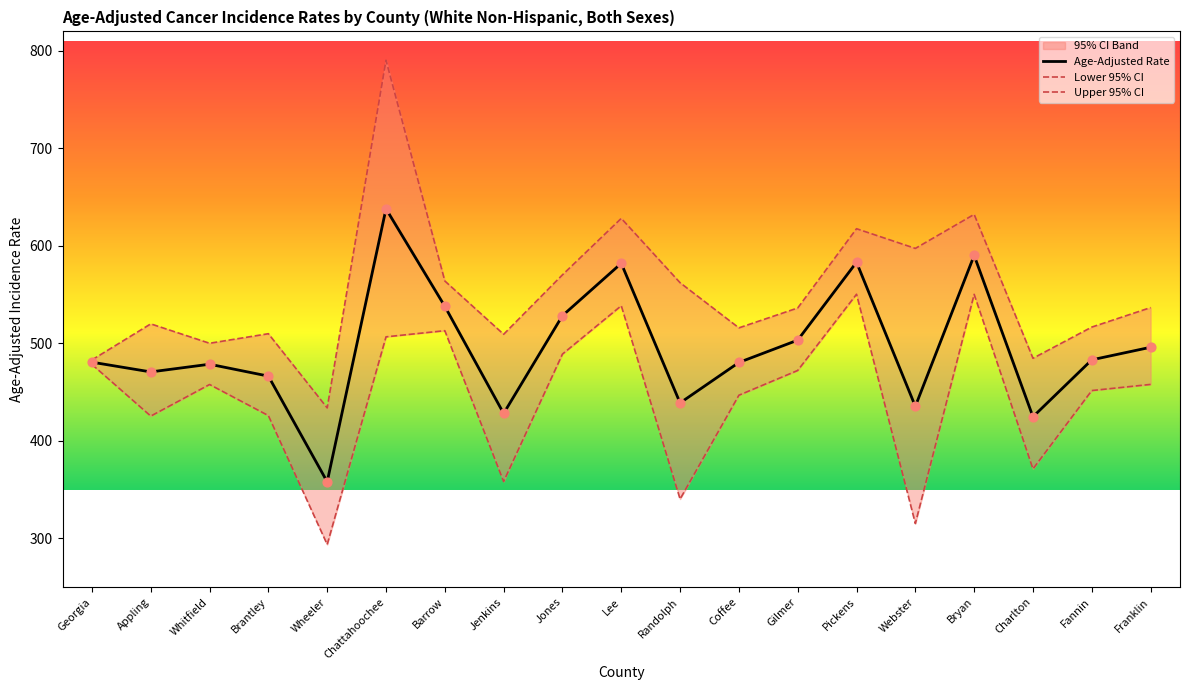

Which series has the largest Y range (max minus min)?

Upper 95% CI